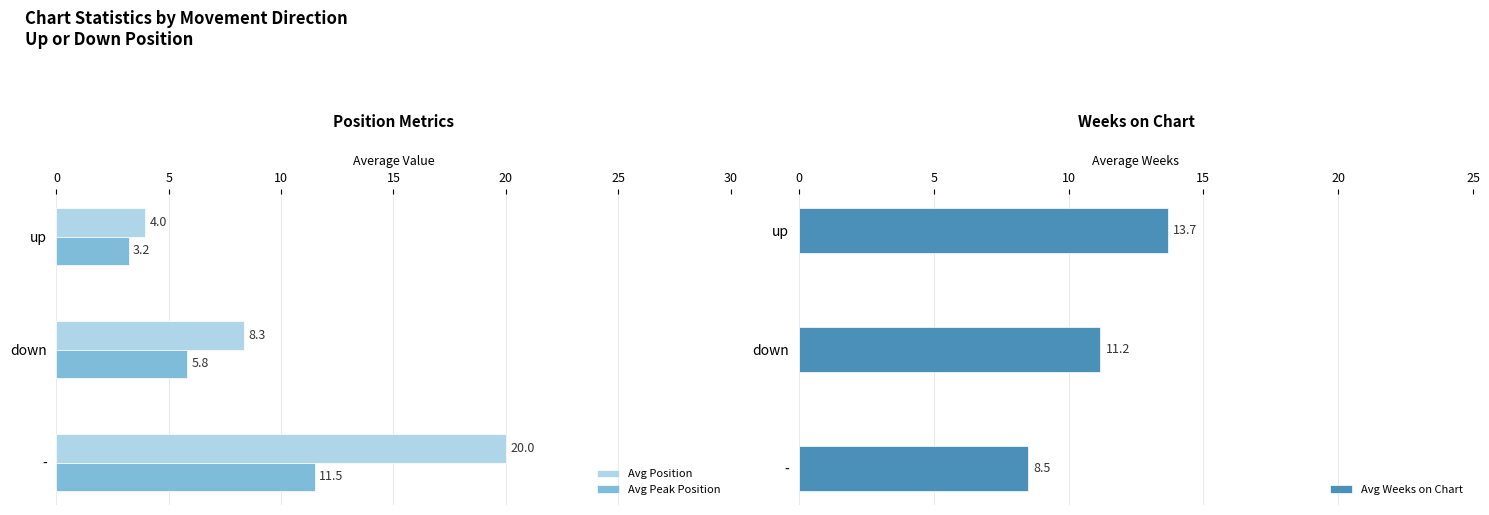

Count the number of data series in this chart.

3